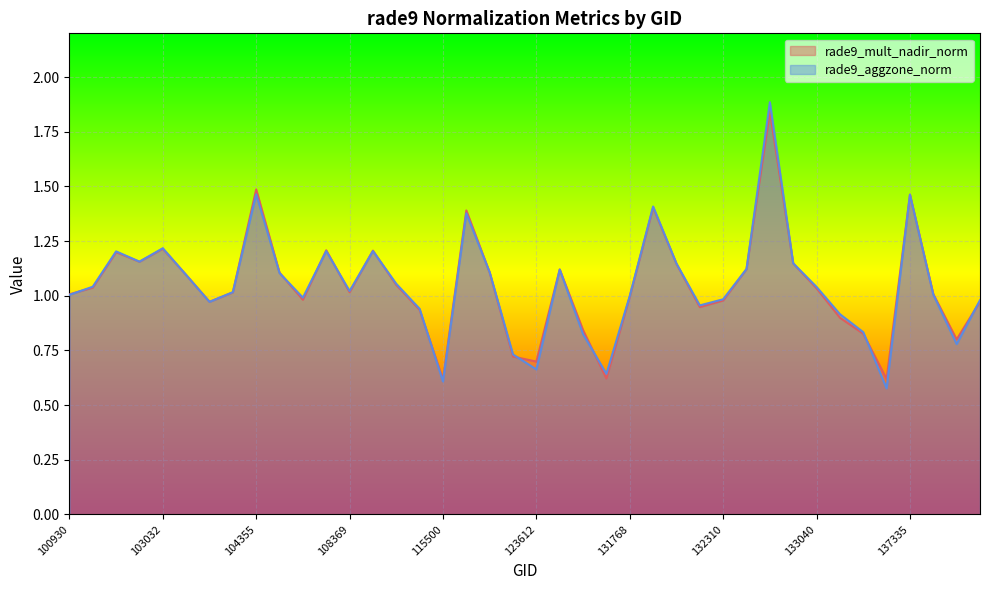

Reading left to right, what are all the values shown in this chart?

rade9_mult_nadir_norm: 1.0	1.0	1.2	1.2	1.2	1.1	1.0	1.0	1.5	1.1	1.0	1.2	1.0	1.2	1.0	0.9	0.6	1.4	1.1	0.7	0.7	1.1	0.8	0.6	1.0	1.4	1.1	0.9	1.0	1.1	1.8	1.1	1.0	0.9	0.8	0.6	1.5	1.0	0.8	1.0
rade9_aggzone_norm: 1.0	1.0	1.2	1.2	1.2	1.1	1.0	1.0	1.5	1.1	1.0	1.2	1.0	1.2	1.1	0.9	0.6	1.4	1.1	0.7	0.7	1.1	0.8	0.6	1.0	1.4	1.1	1.0	1.0	1.1	1.9	1.1	1.0	0.9	0.8	0.6	1.5	1.0	0.8	1.0